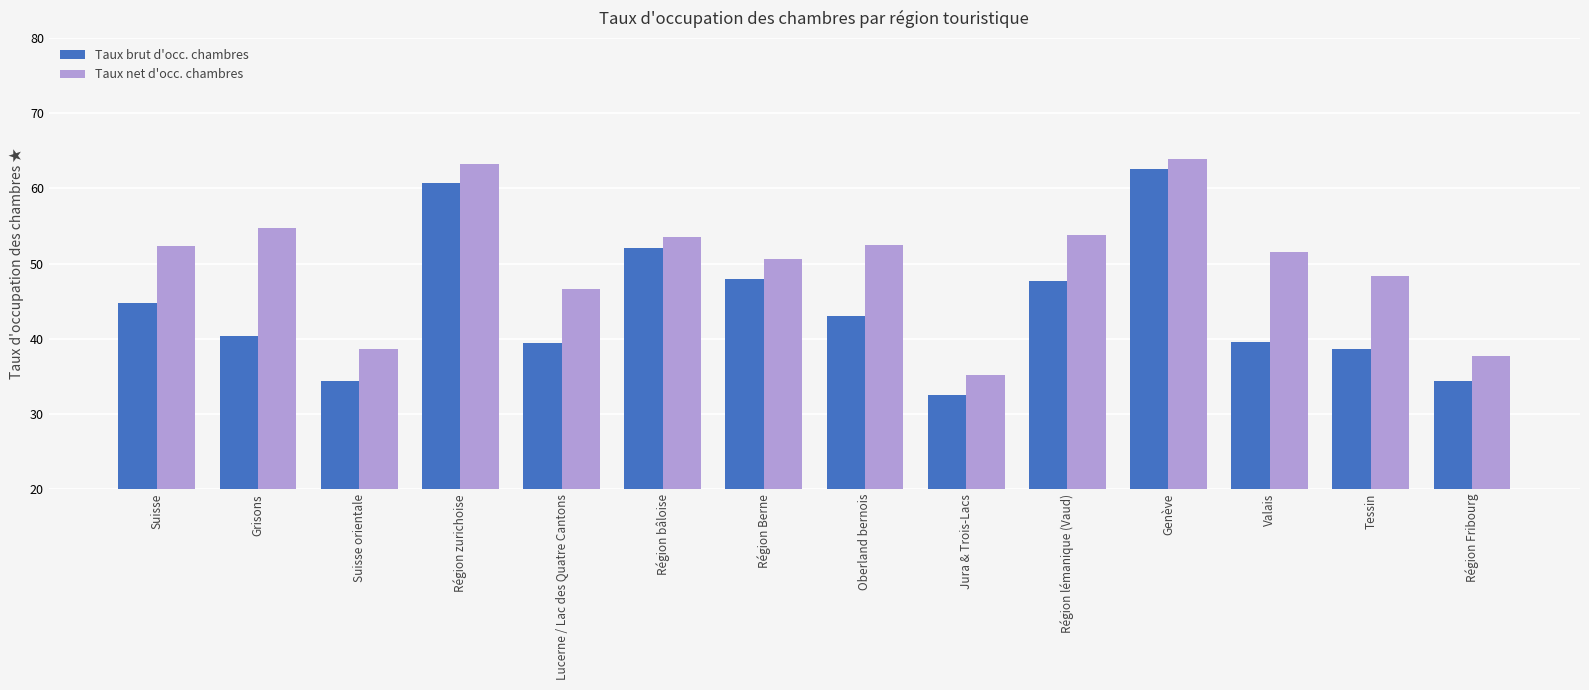

What is the average value of the Taux net d'occ. chambres series?

50.2